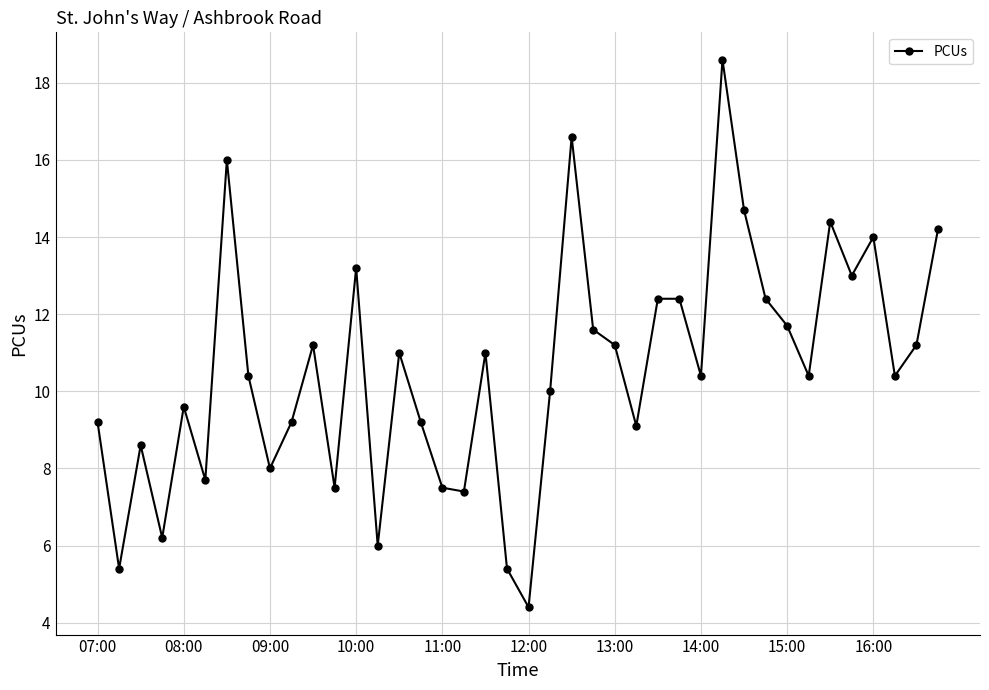

How many interior local valleys (lower than both neighbors) does the data have?

13